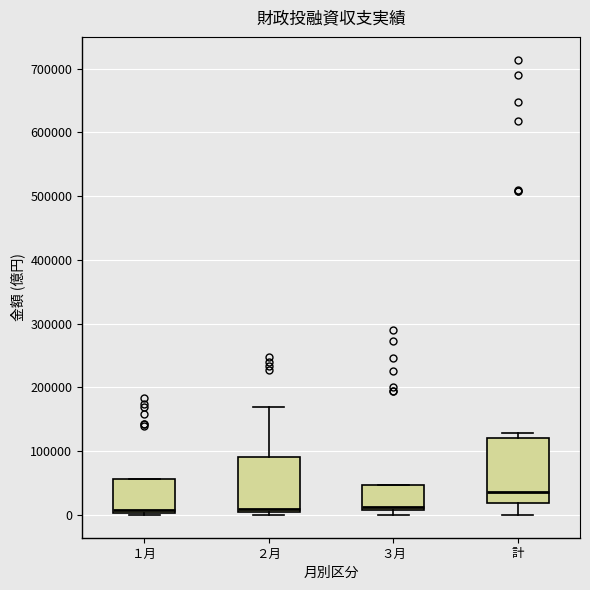

Reading left to right, read every box against the y-axis: the position of its median line, the range the box covers, and the ends of its whiskers. The values are not printed on the chart, so give them approximately, as read against the axis.

１月: median 10000, box 0 to 60000, whiskers 0 to 60000
２月: median 10000, box 0 to 90000, whiskers 0 (just below the box's lower edge) to 170000
３月: median 10000 (just above the box's lower edge), box 10000 to 50000, whiskers 0 to 50000
計: median 40000, box 20000 to 120000, whiskers 0 to 130000